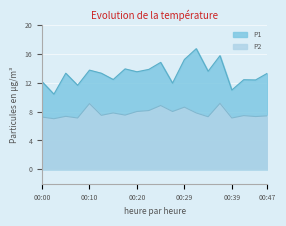

Where is the first local minimum for P2?

00:02